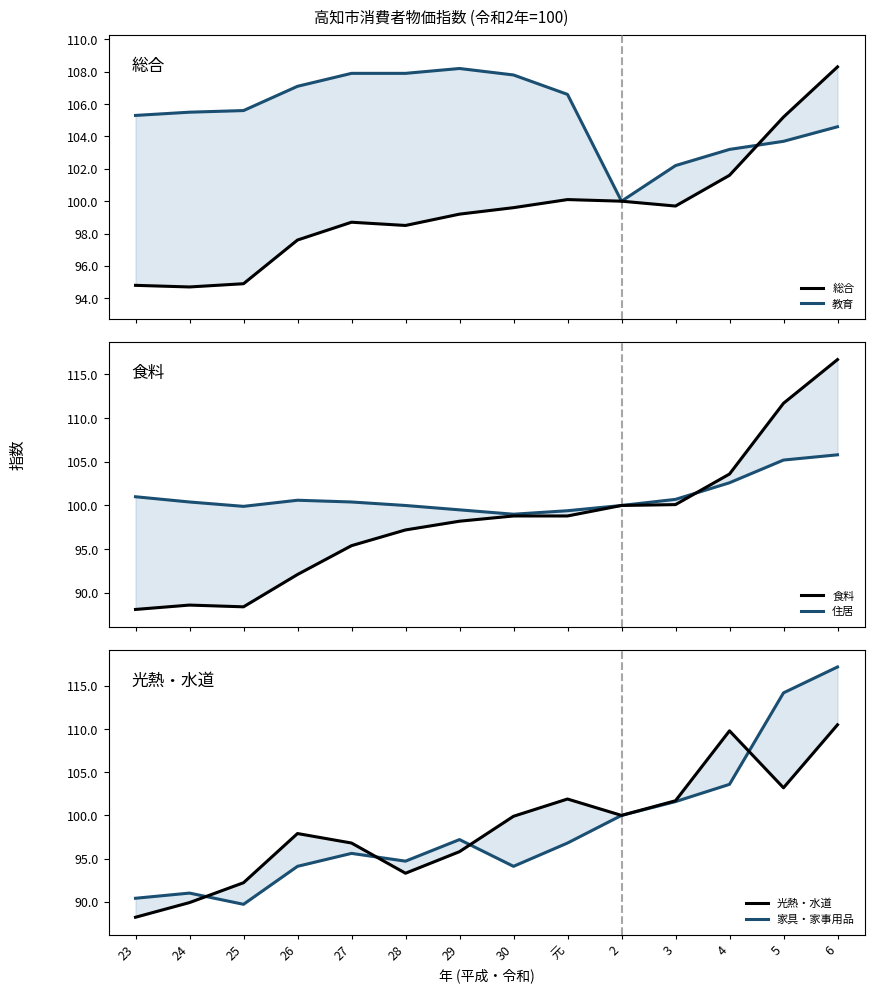

At which category does 住居 reach its first local valley?

25